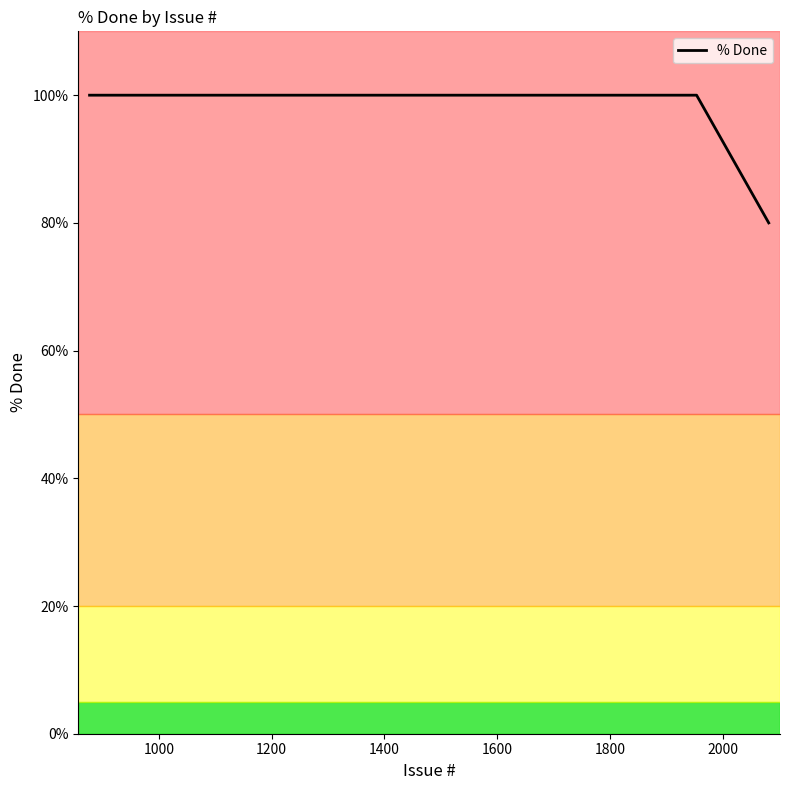

What is the greatest value displayed?

100